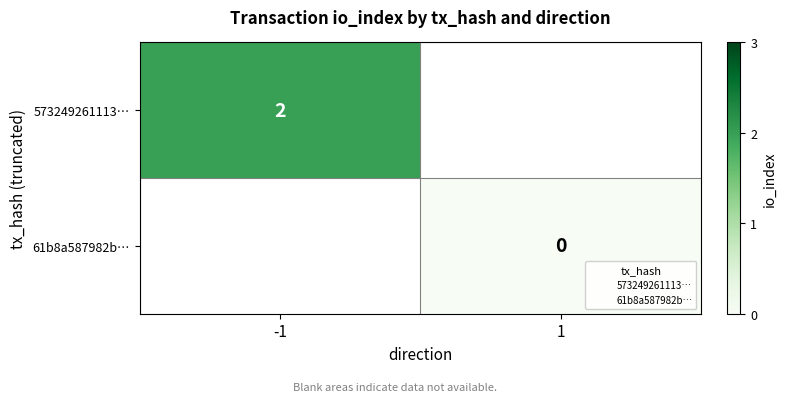

List the series in order of their peak value, highest first.

573249261113…, 61b8a587982b…